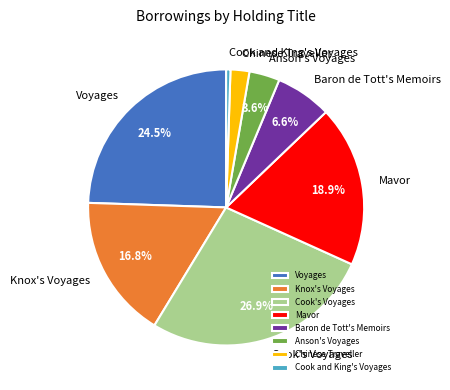

What is the largest slice in the pie chart?

Cook's Voyages